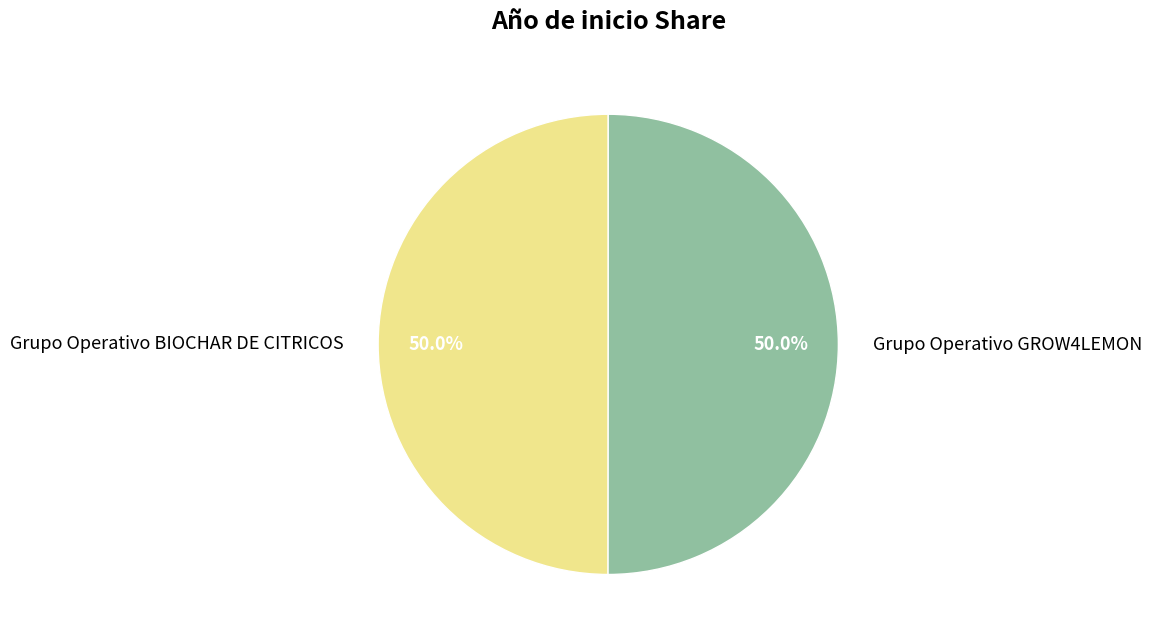

To the nearest percent, what portion does Grupo Operativo BIOCHAR DE CITRICOS represent?

50%